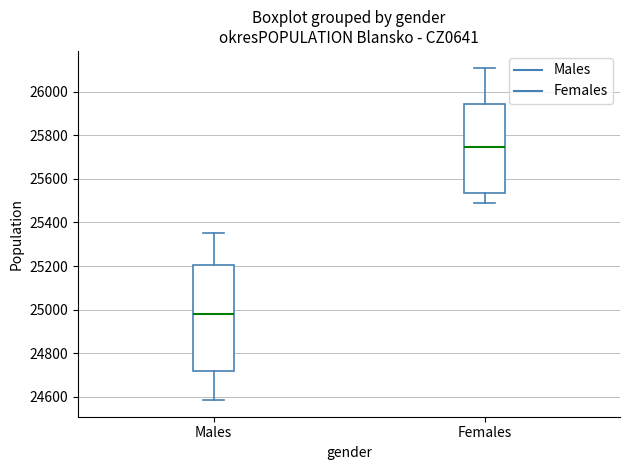

Reading left to right, transcribe this box plot: for each box, give where its median line is, the range the box spans, and where its two whiskers end, as read against the y-axis. The values are not printed on the chart, so give them approximately, as read against the axis.

Males: median 24980, box 24720 to 25200, whiskers 24580 to 25360
Females: median 25740, box 25540 to 25940, whiskers 25480 to 26120